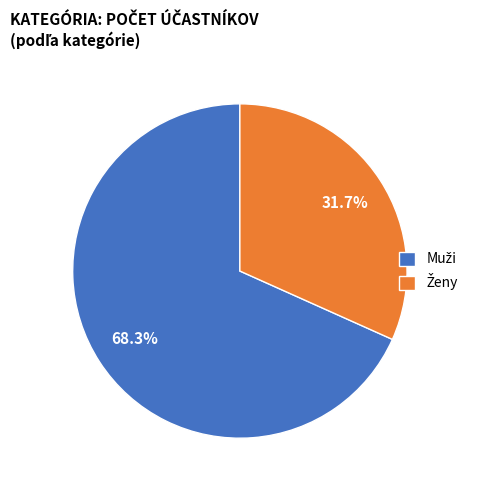

Does any single category account for the majority?

Yes